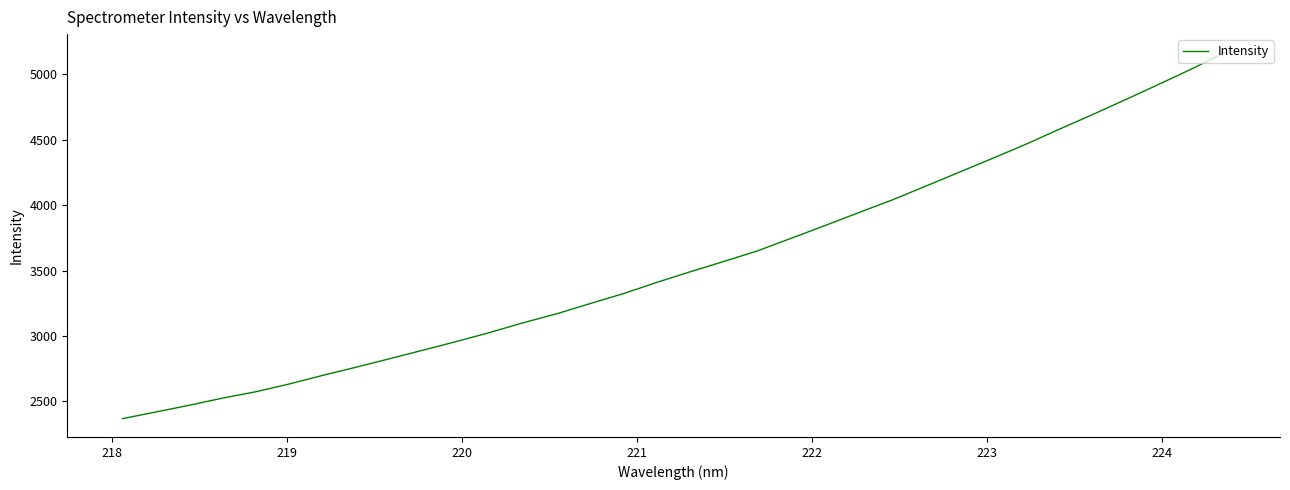

What is the difference between the maximum and minimum values?

2798.3